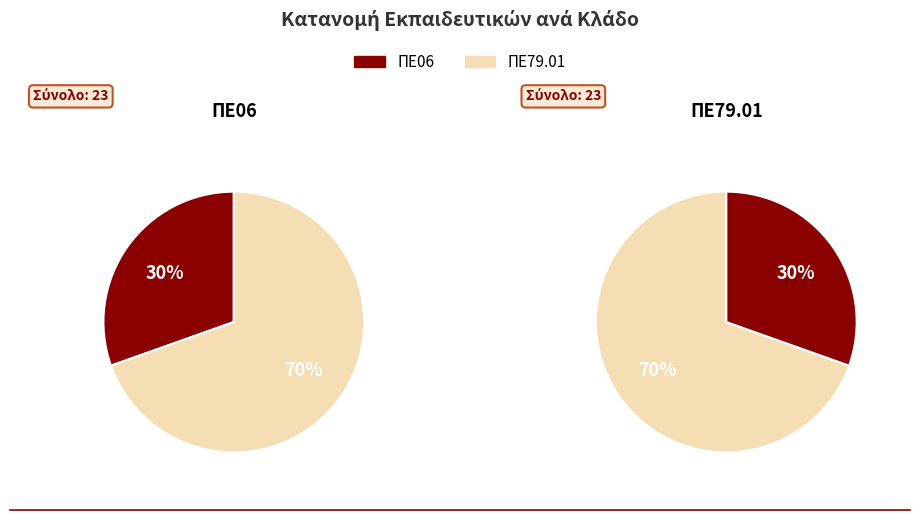

Which has a higher value, ΠΕ06 or ΠΕ79.01?

ΠΕ79.01